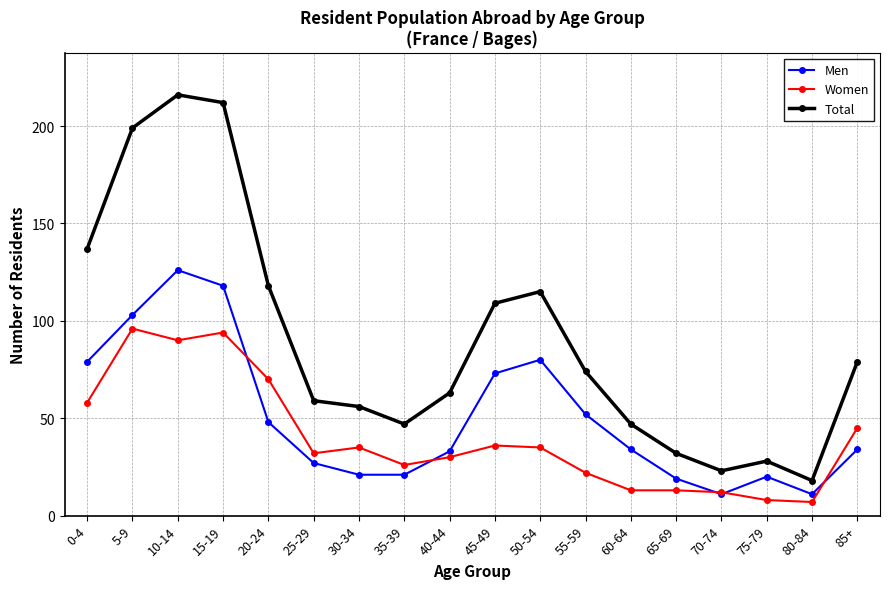

What is the average value of the Men series?

51